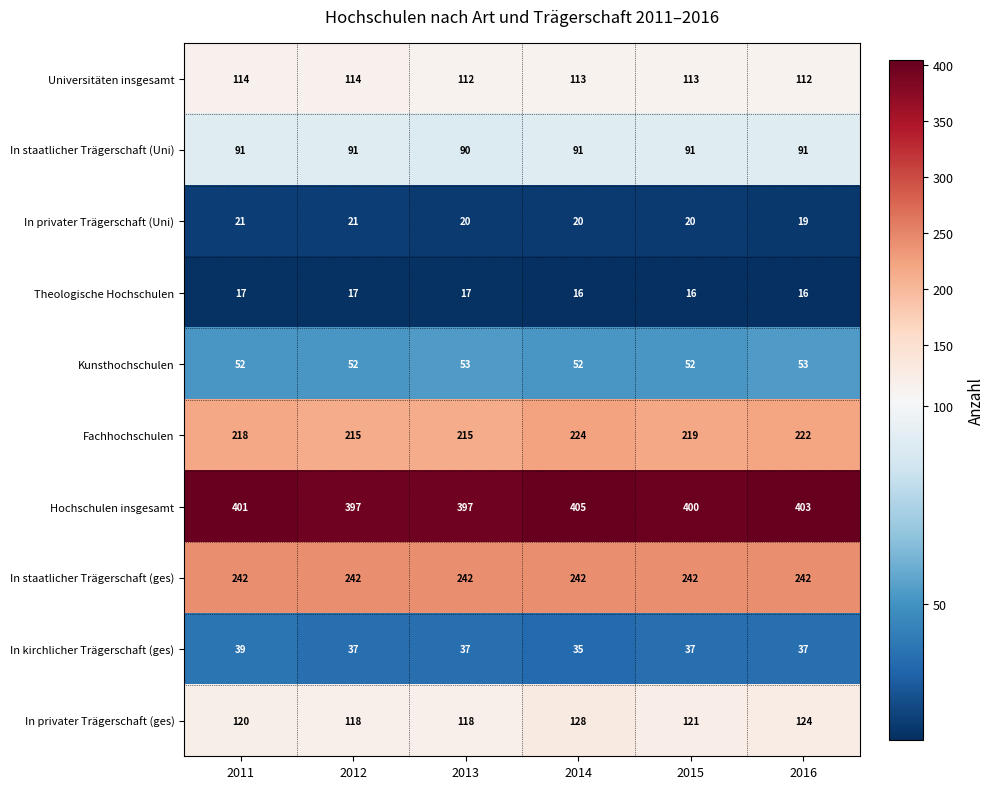

True or false: Fachhochschulen has a value of 59 at 2016.

False